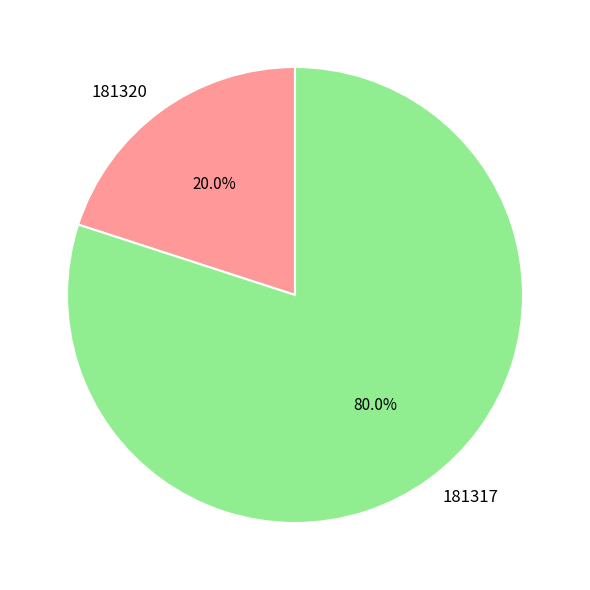

Do 181317 and 181320 together represent more than half of the pie?

Yes